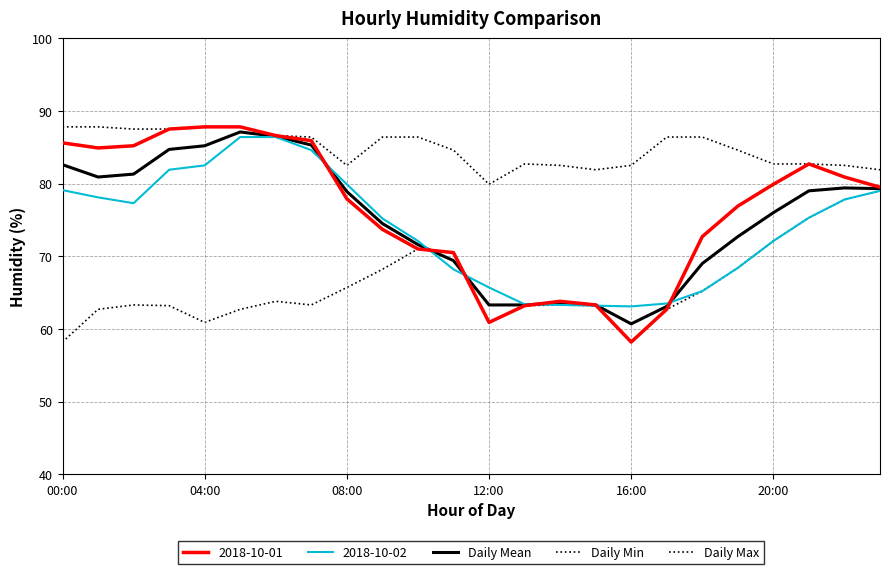

What is the difference between the maximum and second lowest values in the Daily Mean series?

24.0